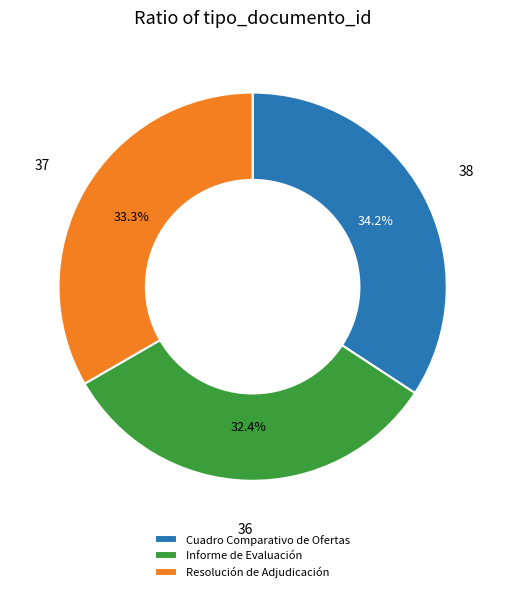

Does any single category account for the majority?

No